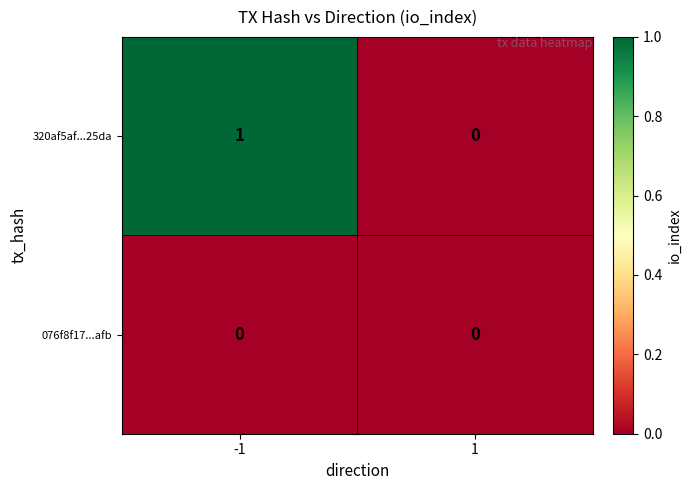

Reading left to right, list all the values displayed in this chart.

320af5af...25da: 1	0
076f8f17...afb: 0	0